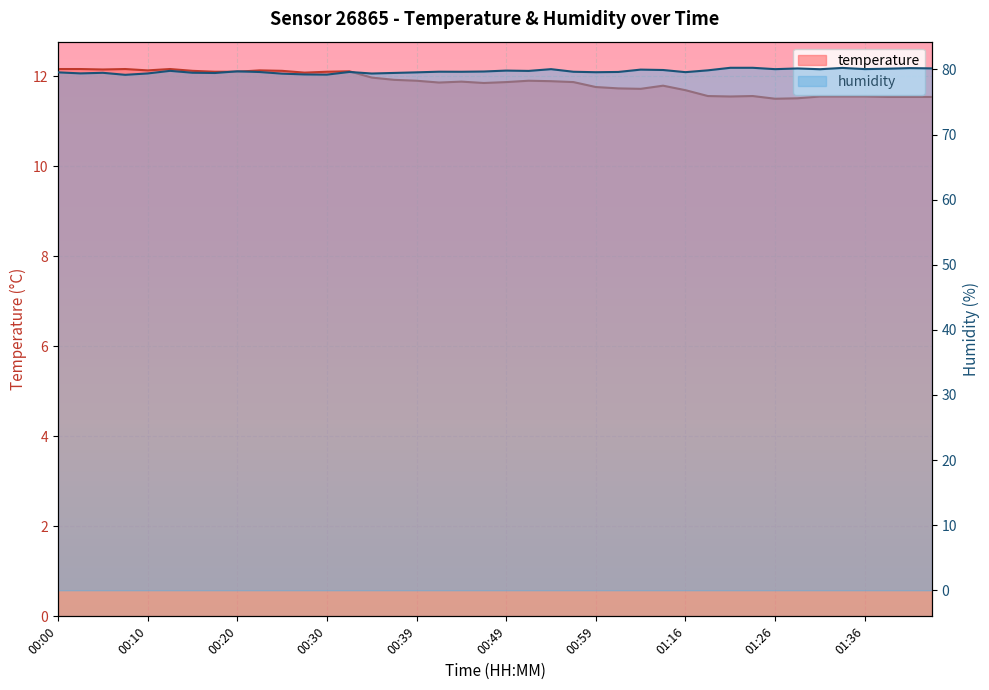

List the series in order of their peak value, lowest first.

temperature, humidity